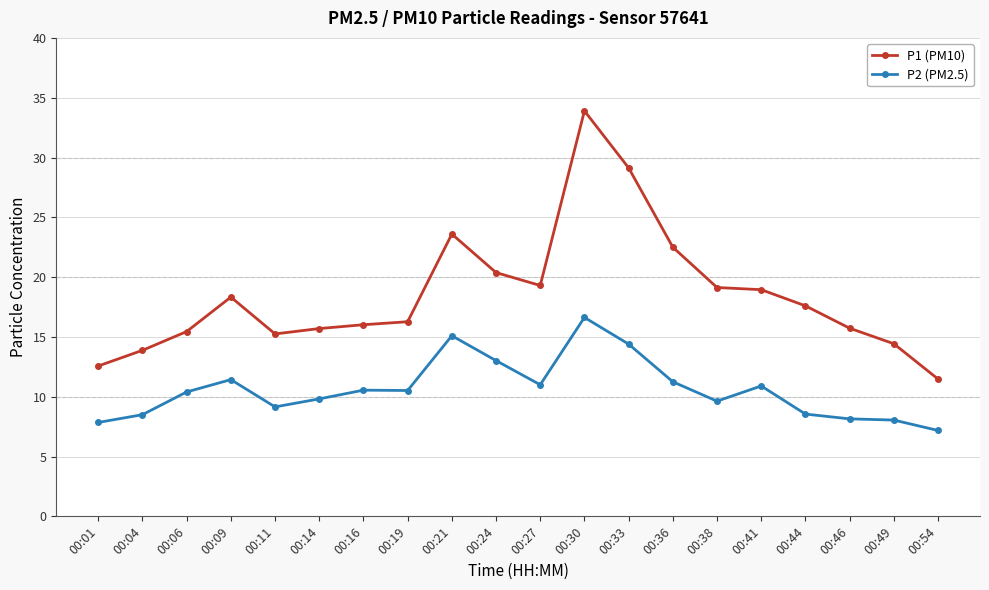

What is the value of the P1 (PM10) point at the 20th from the left?

11.5